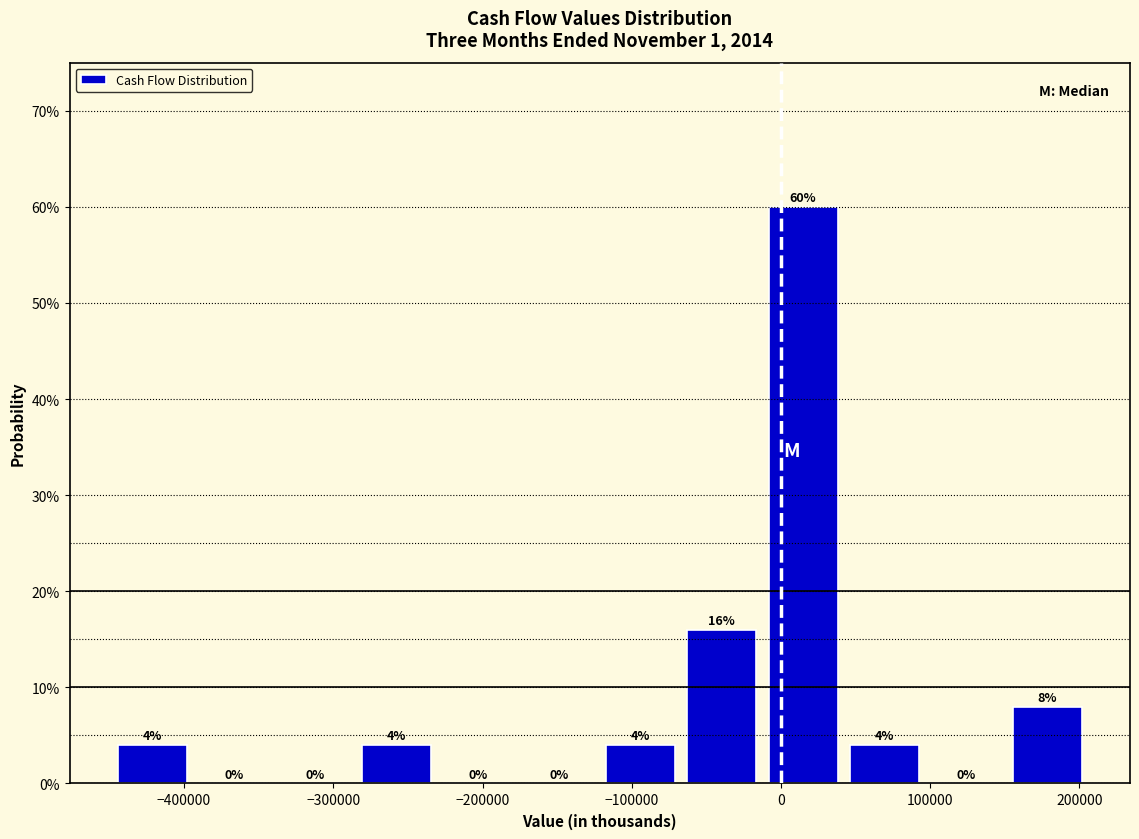

Reading left to right, transcribe this chart: for each bar, give the range it covers on the x-axis and its height. The bar edges are not printed on the chart, so give them approximately, as read against the axis.

-450000 to -390000: 4
-390000 to -340000: 0
-340000 to -280000: 0
-280000 to -230000: 4
-230000 to -180000: 0
-180000 to -120000: 0
-120000 to -70000: 4
-70000 to -10000: 16
-10000 to 40000: 60
40000 to 100000: 4
100000 to 150000: 0
150000 to 210000: 8